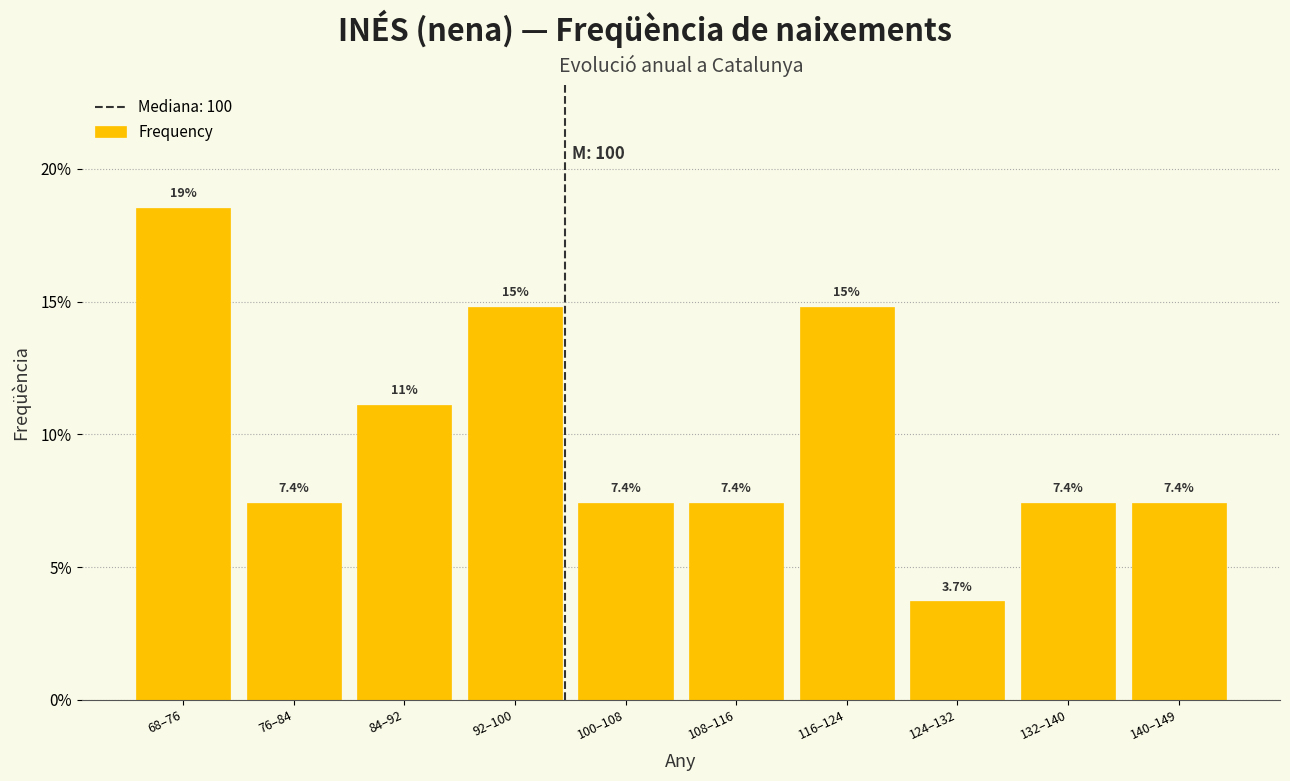

Reading left to right, what are all the values shown in this chart?

18.5	7.4	11.1	14.8	7.4	7.4	14.8	3.7	7.4	7.4